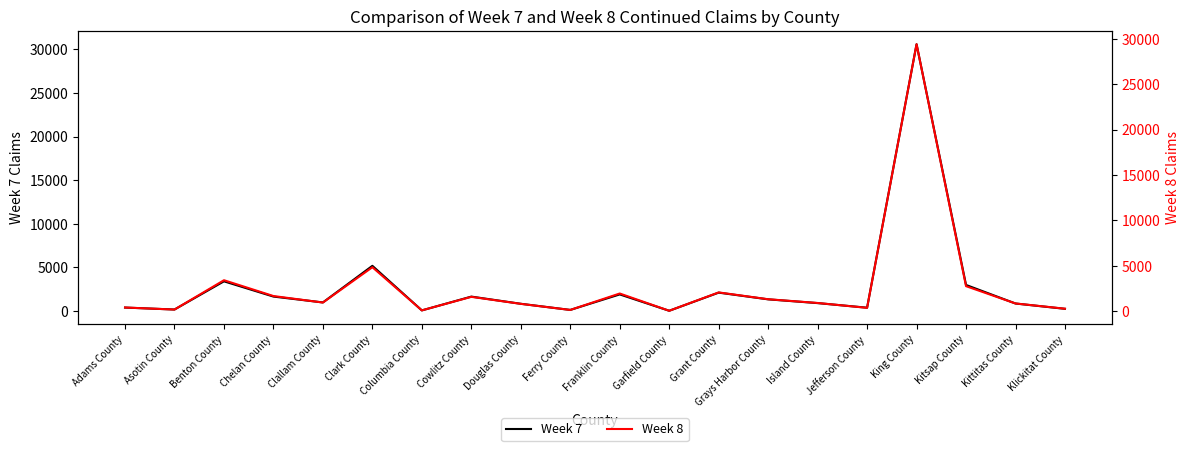

In Week 7, how many points are lower than both neighbors (excluding endpoints)?

6